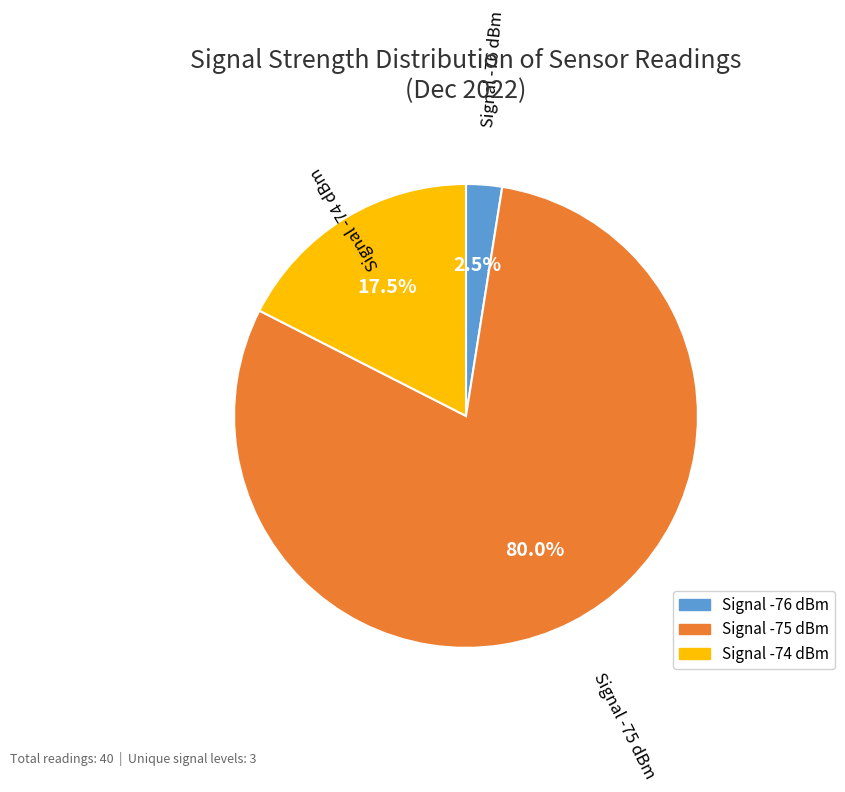

Which slice represents more than half of the pie?

Signal -75 dBm